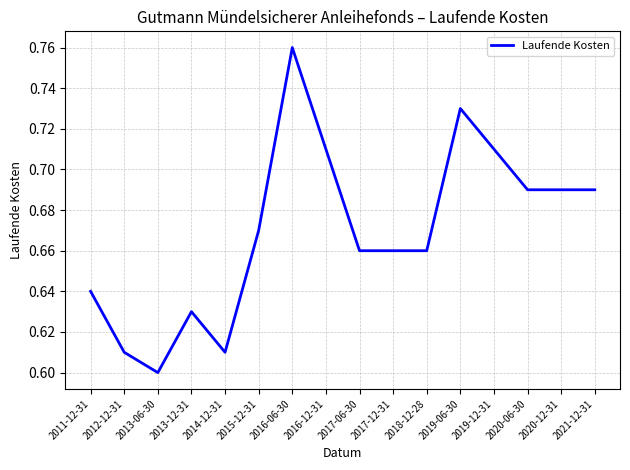

At which label is the value closest to 0?

2013-06-30